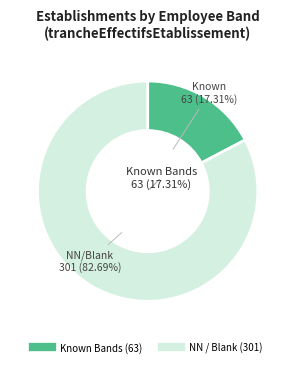

Is the sum of 12 and NN greater than half?

Yes